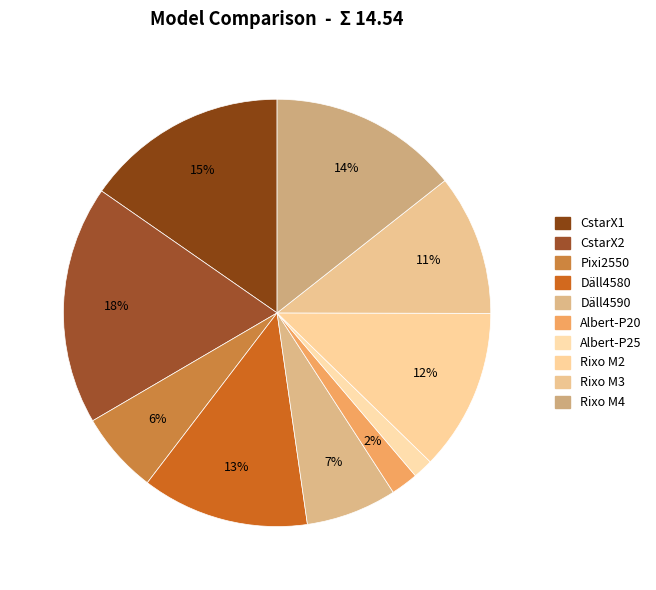

What percentage is the Rixo M3 slice, to the nearest percent?

11%